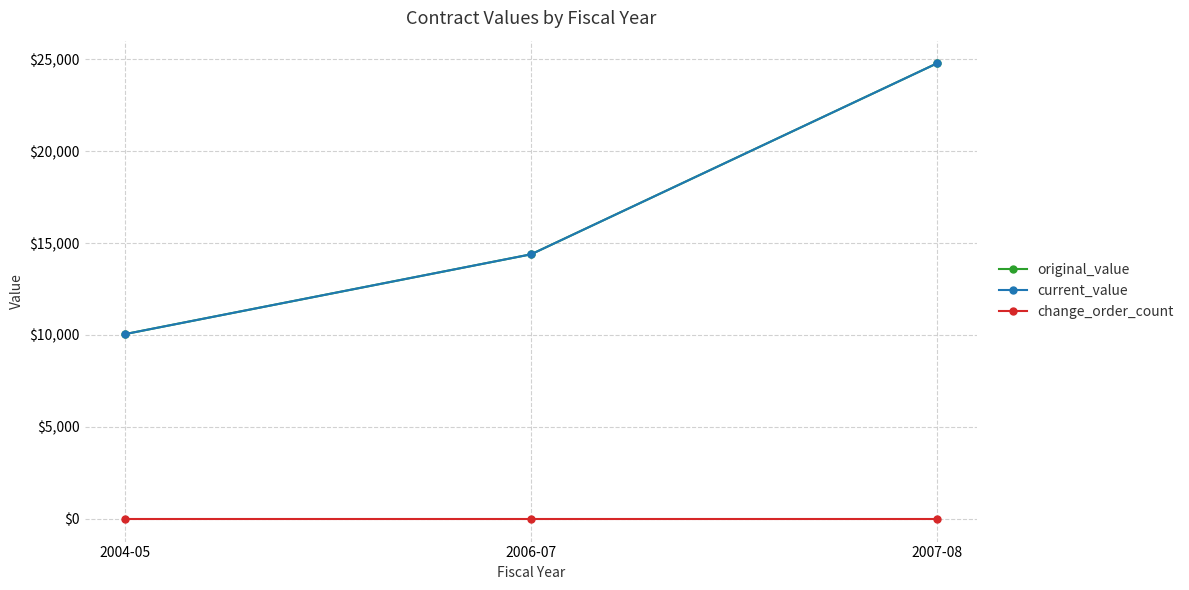

How many lines are shown in the chart?

3